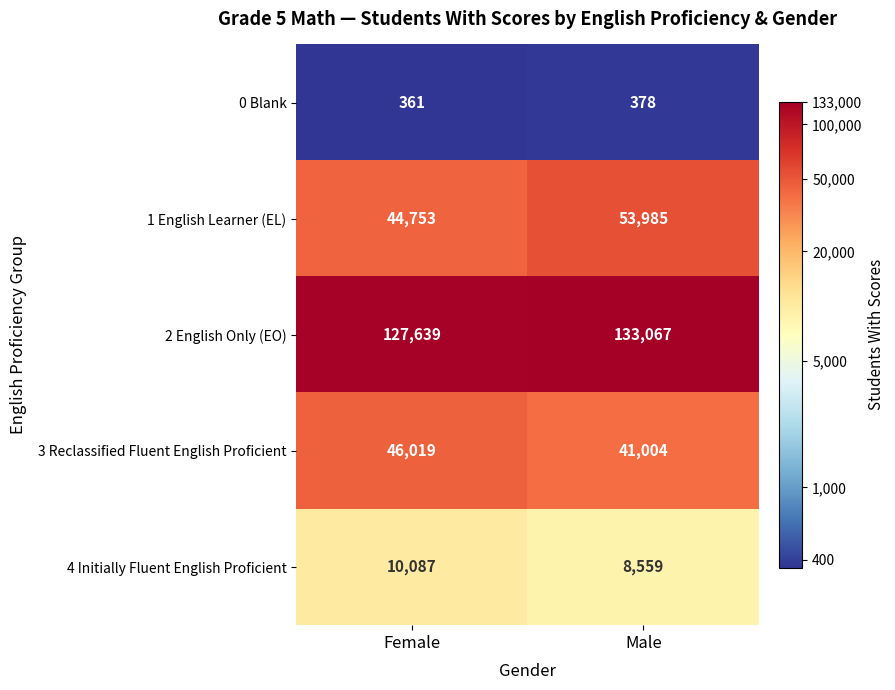

What is the greatest value displayed?

133067